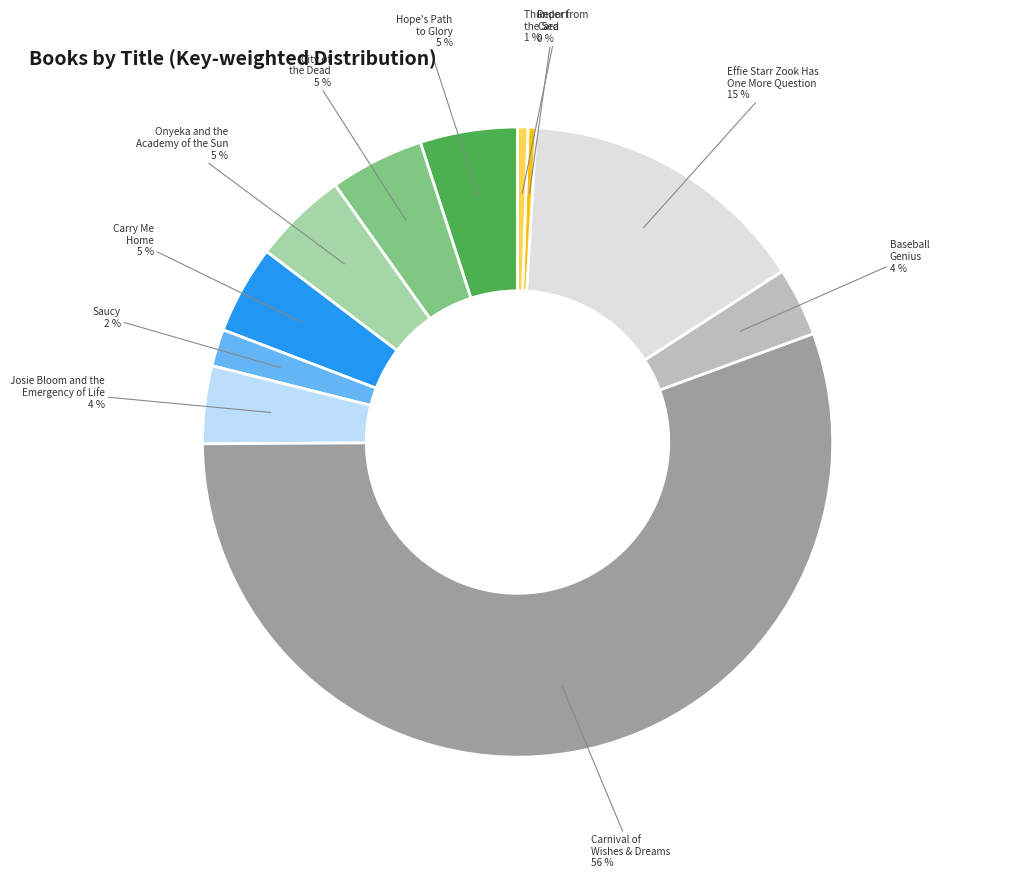

Does Onyeka and the Academy of the Sun account for over 50% of the chart?

No